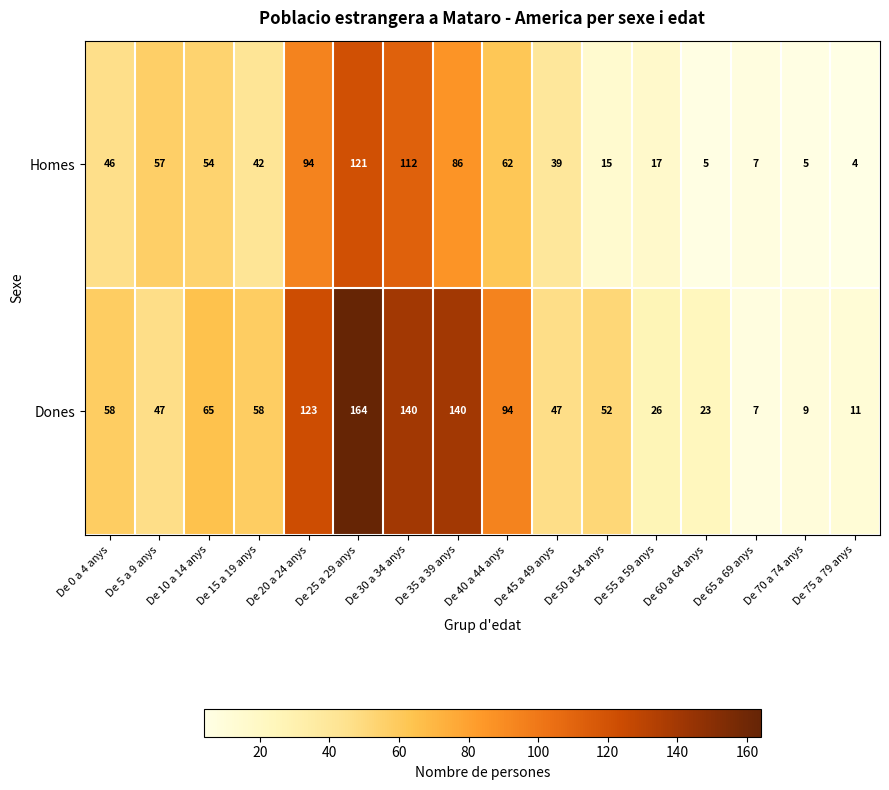

At which category is the sum across all series the highest?

De 25 a 29 anys